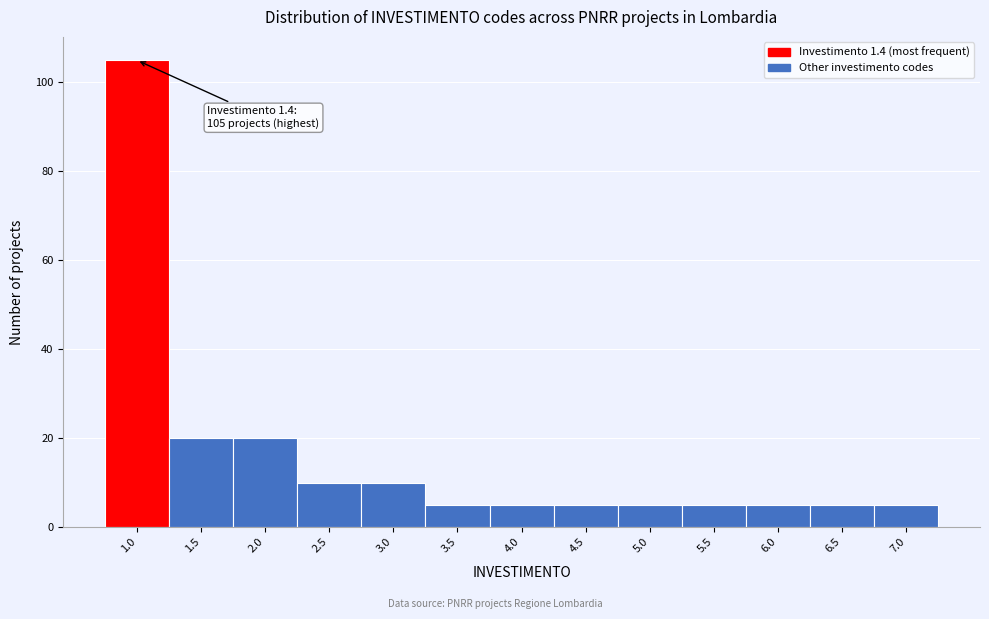

Reading left to right, transcribe all the data shown in this chart.

1.0=105	1.5=20	2.0=20	2.5=10	3.0=10	3.5=5	4.0=5	4.5=5	5.0=5	5.5=5	6.0=5	6.5=5	7.0=5